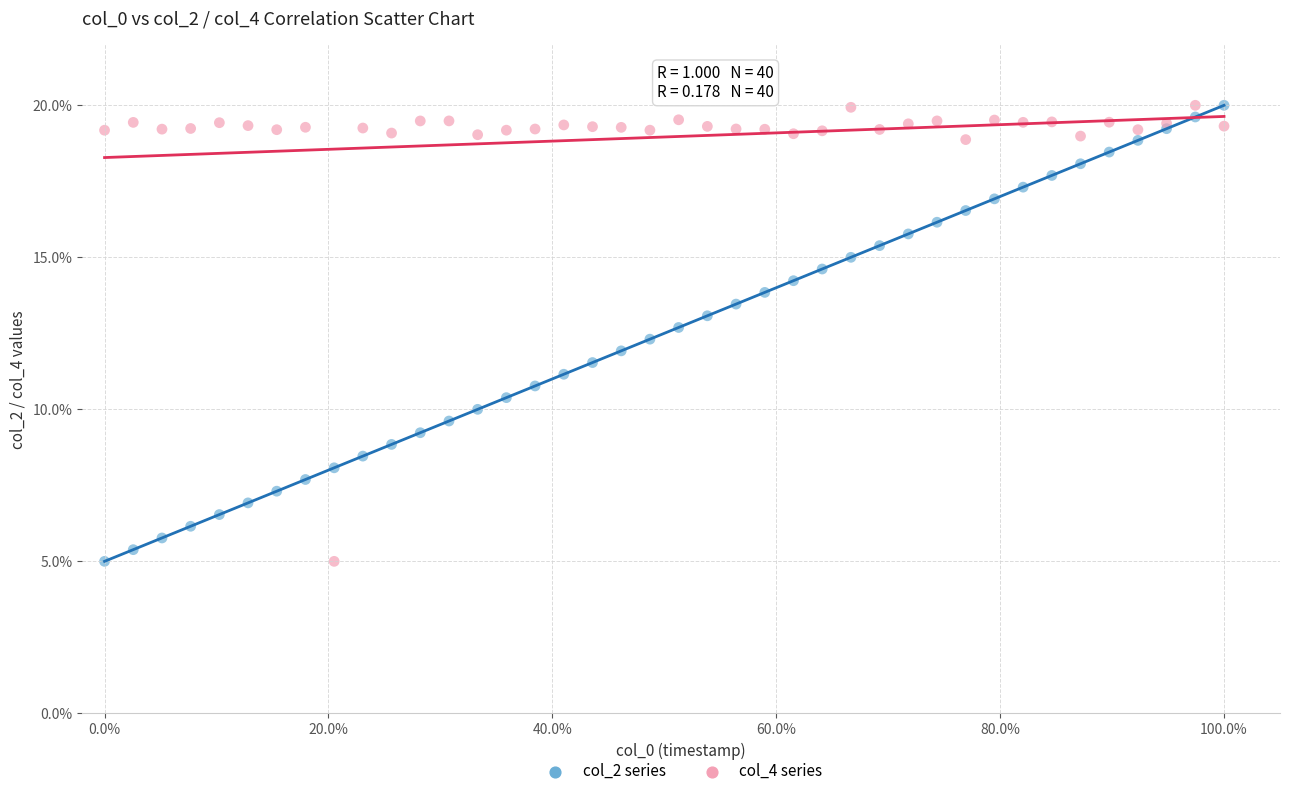

What are all the series names shown in the legend?

col_2 series, col_4 series